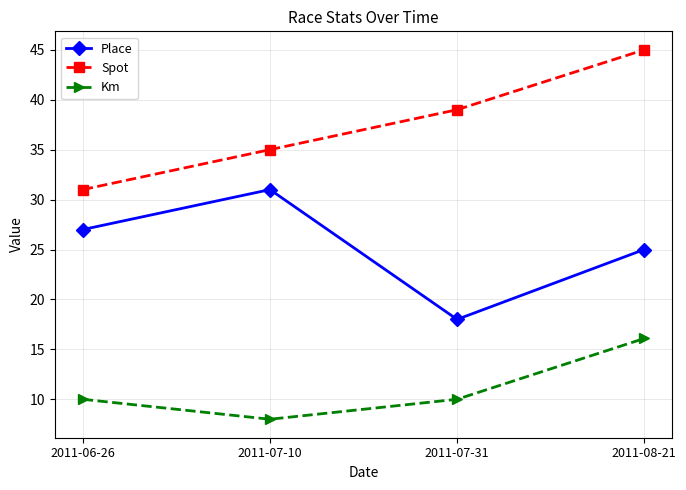

Reading left to right, list all the values displayed in this chart.

Place: 2011-06-26=27.0	2011-07-10=31.0	2011-07-31=18.0	2011-08-21=25.0
Spot: 2011-06-26=31.0	2011-07-10=35.0	2011-07-31=39.0	2011-08-21=45.0
Km: 2011-06-26=10.0	2011-07-10=8.0	2011-07-31=10.0	2011-08-21=16.1